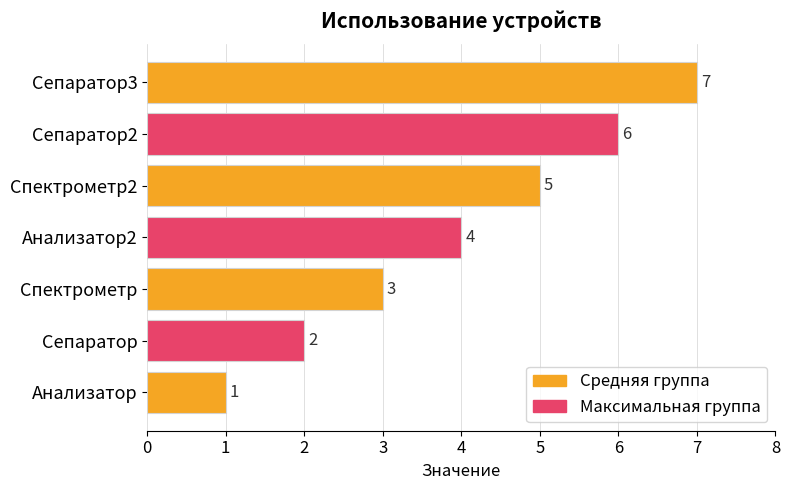

What is the difference between the maximum and minimum values?

6